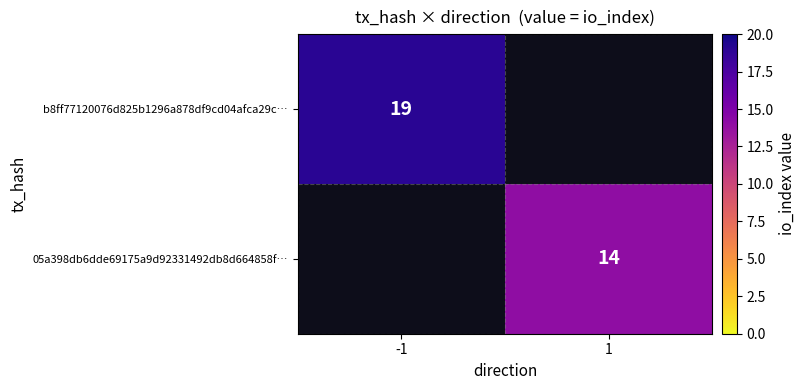

True or false: b8ff77120076d825b1296a878df9cd04afca29c… has a value of 8 at -1.

False